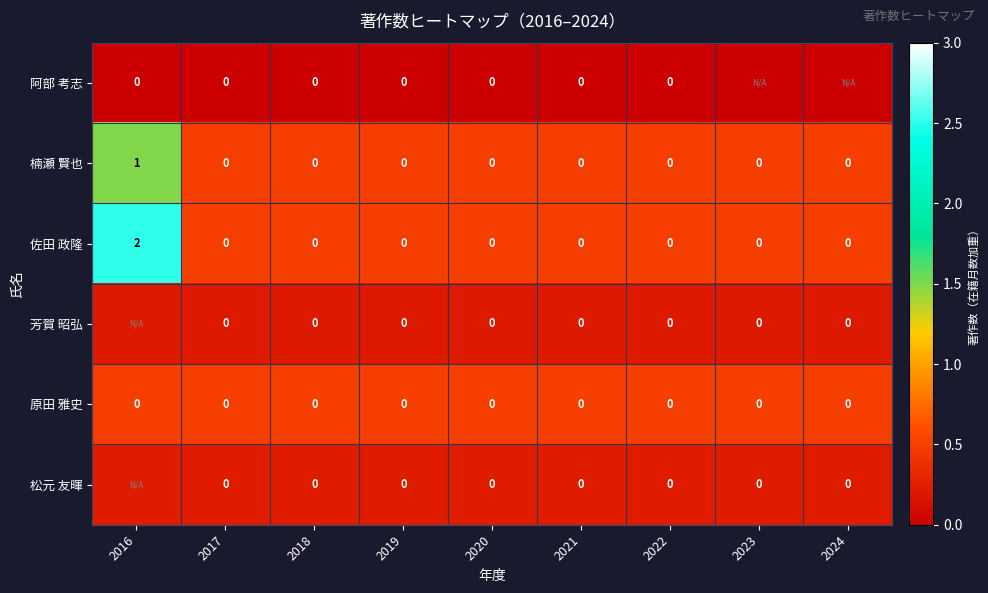

How many series are shown in this chart?

6